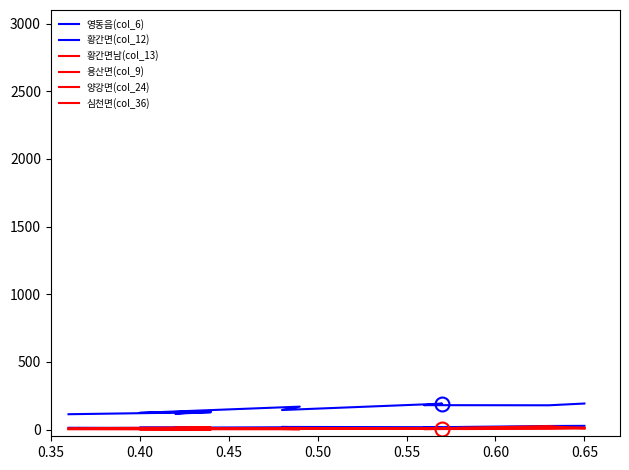

Between 0.40 and 0.65, which series saw the biggest shift?

영동읍(col_6)